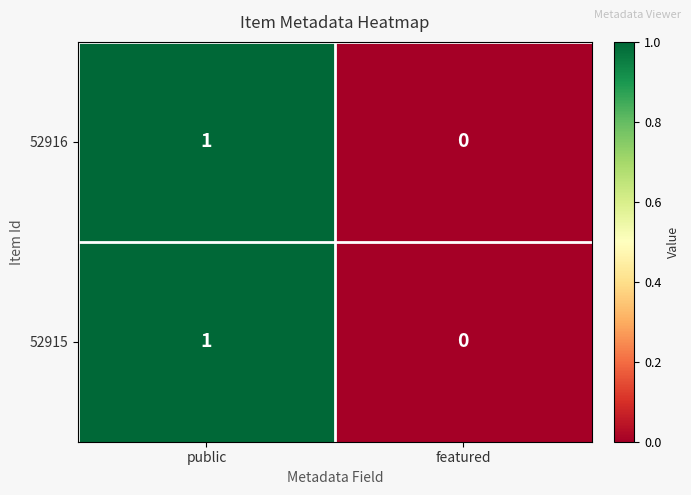

How many series are shown in this chart?

2